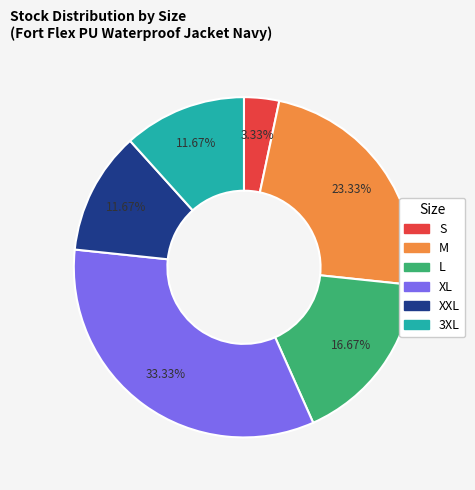

True or false: XL accounts for 28% of the total.

False